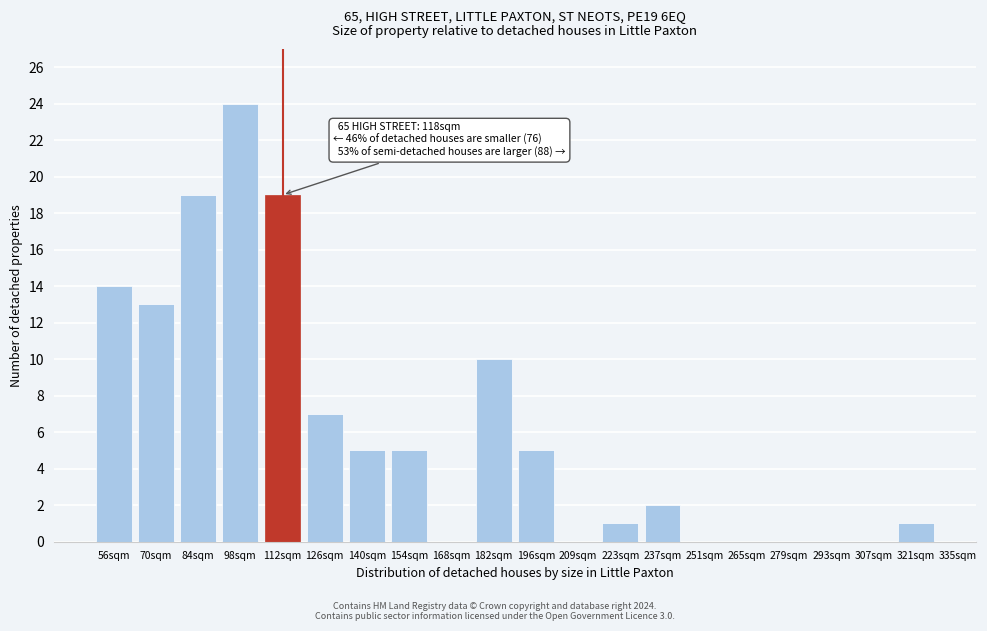

Reading left to right, list all the values displayed in this chart.

56sqm=14	70sqm=13	84sqm=19	98sqm=24	112sqm=19	126sqm=7	140sqm=5	154sqm=5	168sqm=0	182sqm=10	196sqm=5	209sqm=0	223sqm=1	237sqm=2	251sqm=0	265sqm=0	279sqm=0	293sqm=0	307sqm=0	321sqm=1